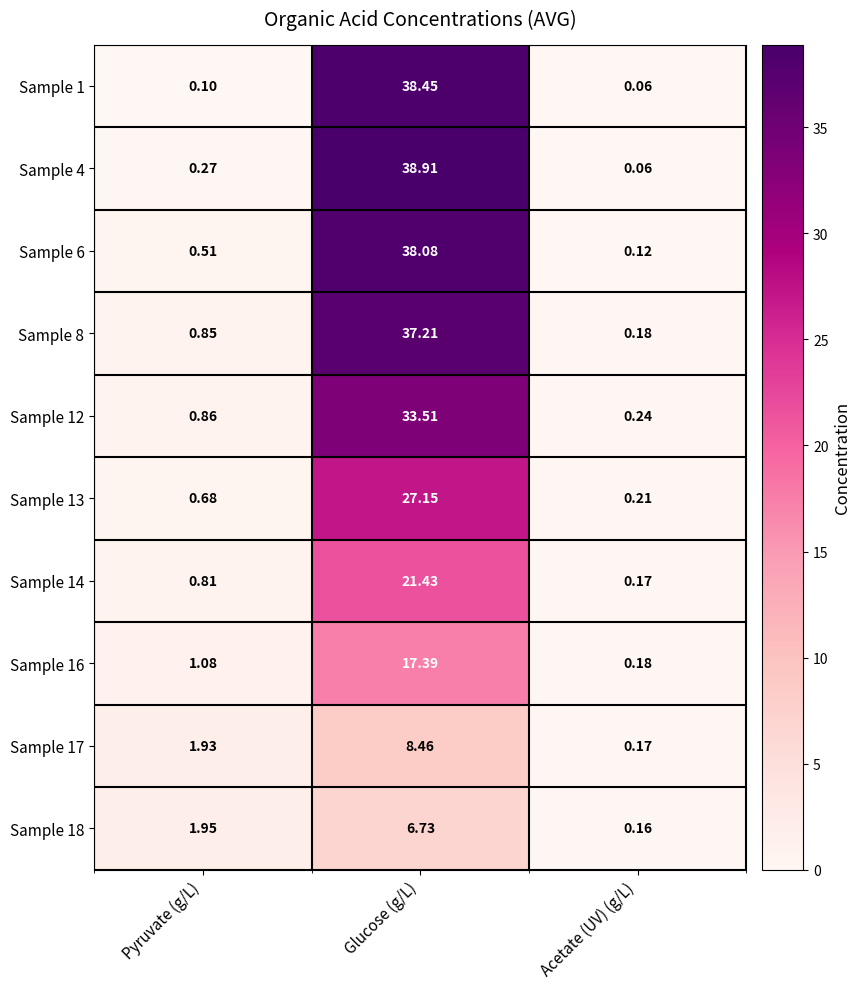

At Pyruvate (g/L), list the series in order from largest to smallest.

Sample 18, Sample 17, Sample 16, Sample 12, Sample 8, Sample 14, Sample 13, Sample 6, Sample 4, Sample 1